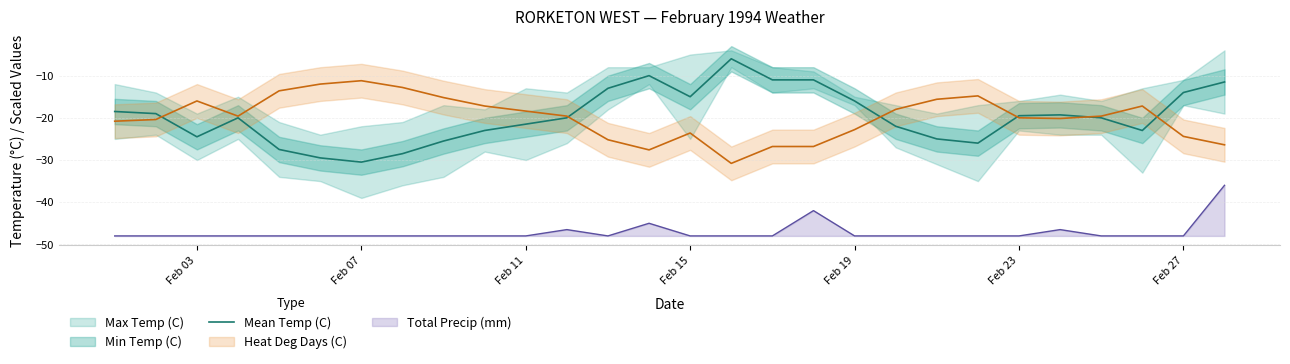

At which label does Mean Temp (C) reach its minimum?

Feb 07